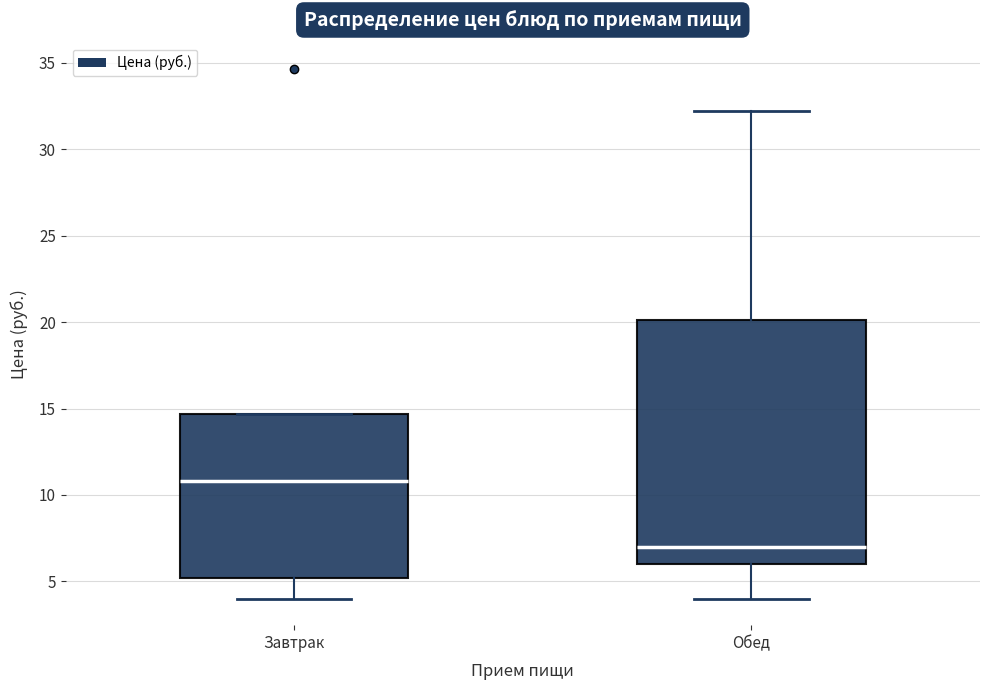

Reading left to right, transcribe this box plot: for each box, give where its median line is, the range the box spans, and where its two whiskers end, as read against the y-axis. The values are not printed on the chart, so give them approximately, as read against the axis.

Завтрак: median 11.0, box 5.0 to 14.5, whiskers 4.0 to 14.5
Обед: median 7.0, box 6.0 to 20.0, whiskers 4.0 to 32.0